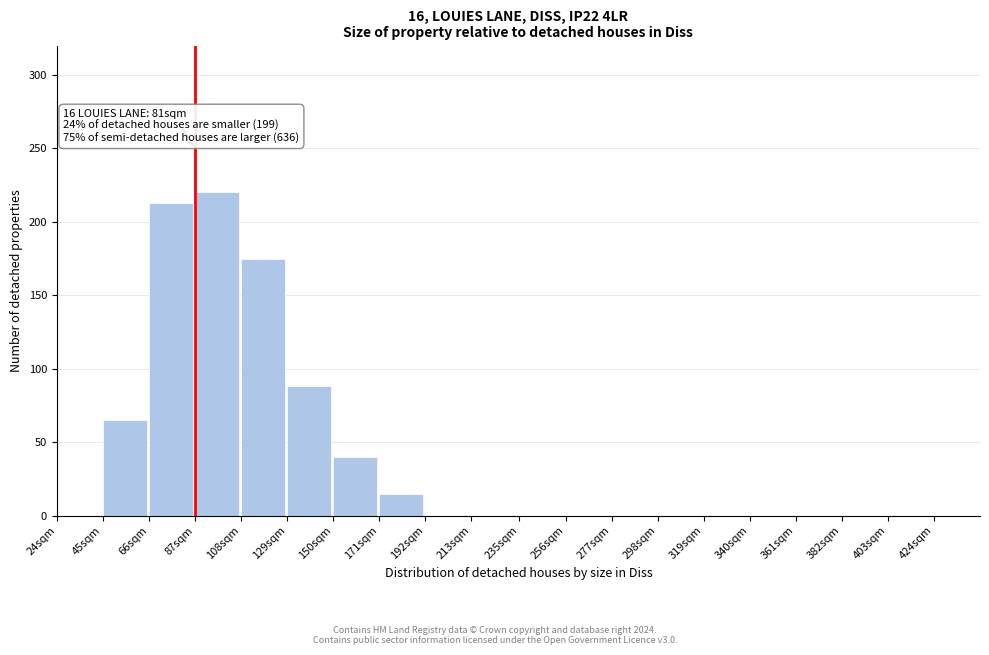

Reading left to right, list all the values displayed in this chart.

24sqm=0	45sqm=65	66sqm=213	87sqm=220	108sqm=175	129sqm=88	150sqm=40	171sqm=15	192sqm=0	213sqm=0	235sqm=0	256sqm=0	277sqm=0	298sqm=0	319sqm=0	340sqm=0	361sqm=0	382sqm=0	403sqm=0	424sqm=0